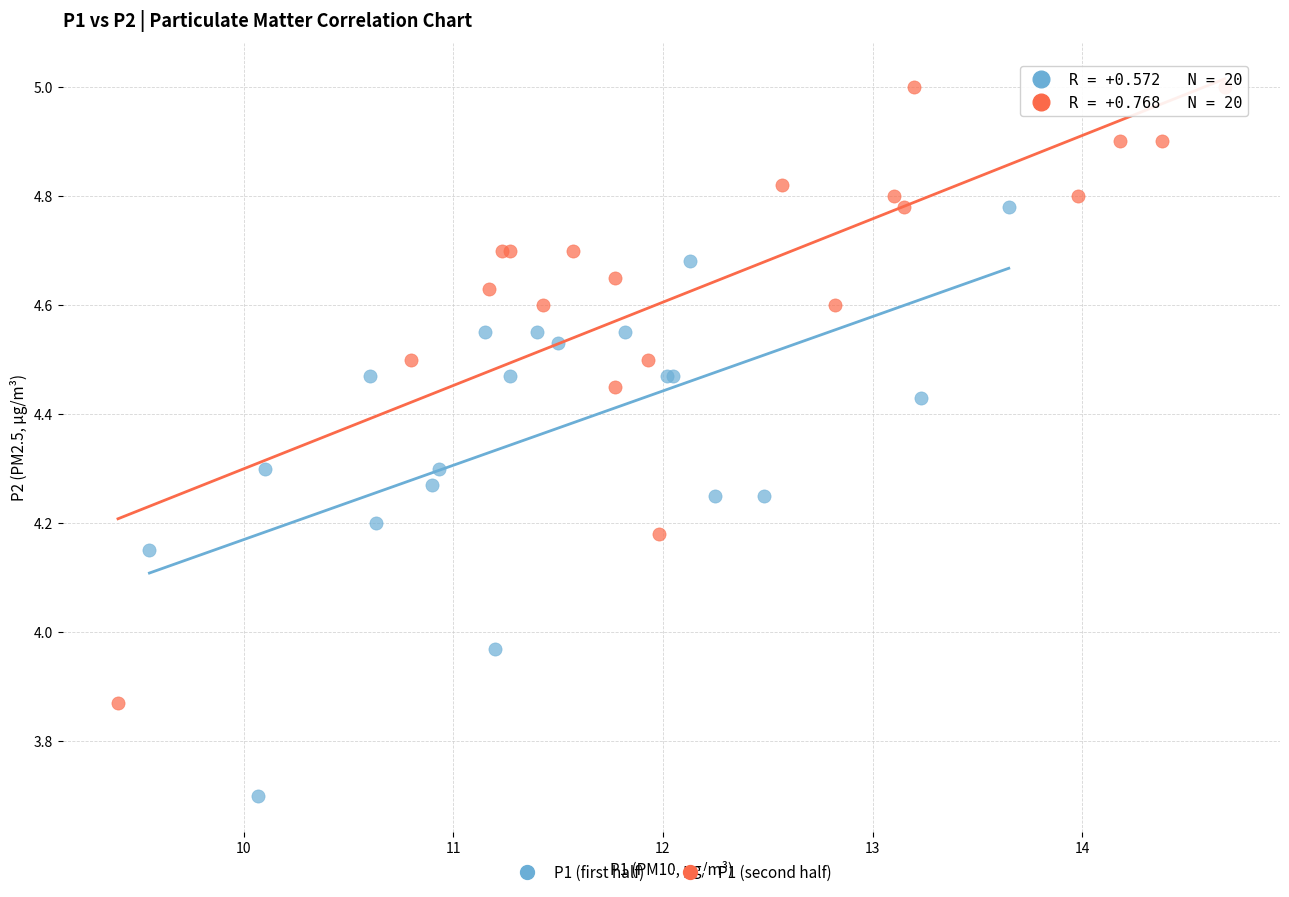

Which series reaches the maximum Y coordinate?

P1 (second half)